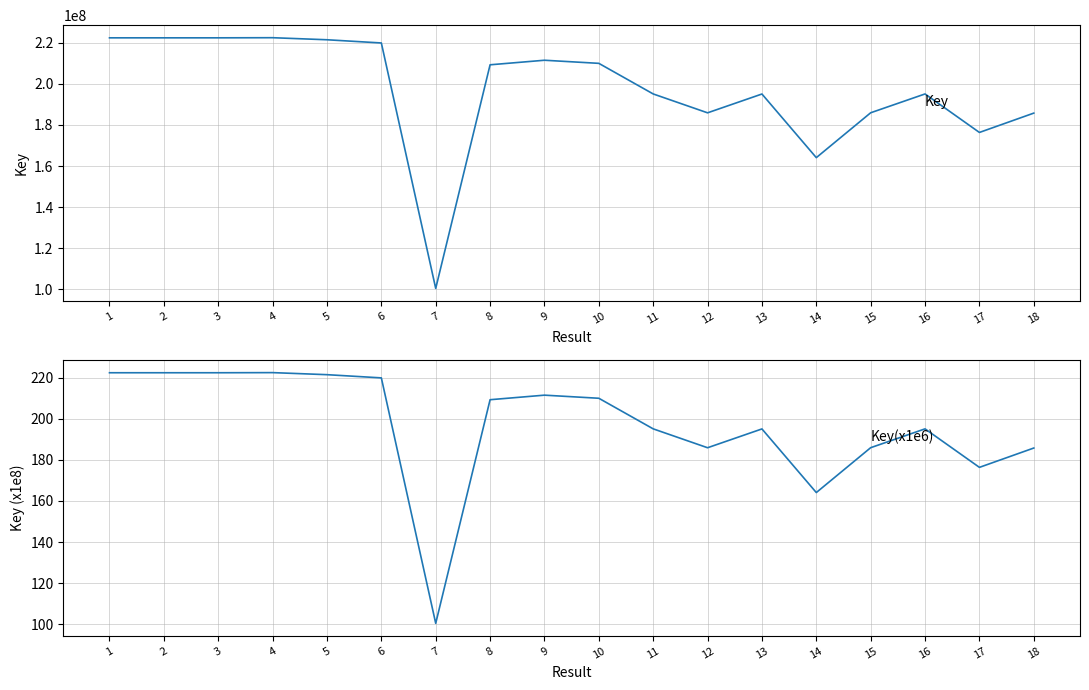

Does the chart have visible grid lines?

Yes